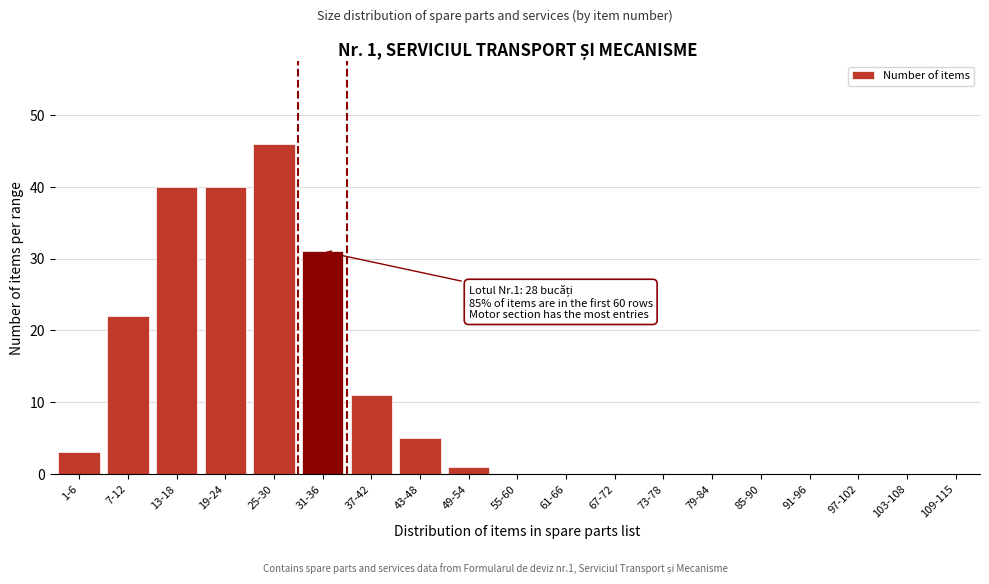

Reading left to right, extract all data points from this chart.

1-6=3	7-12=22	13-18=40	19-24=40	25-30=46	31-36=31	37-42=11	43-48=5	49-54=1	55-60=0	61-66=0	67-72=0	73-78=0	79-84=0	85-90=0	91-96=0	97-102=0	103-108=0	109-115=0